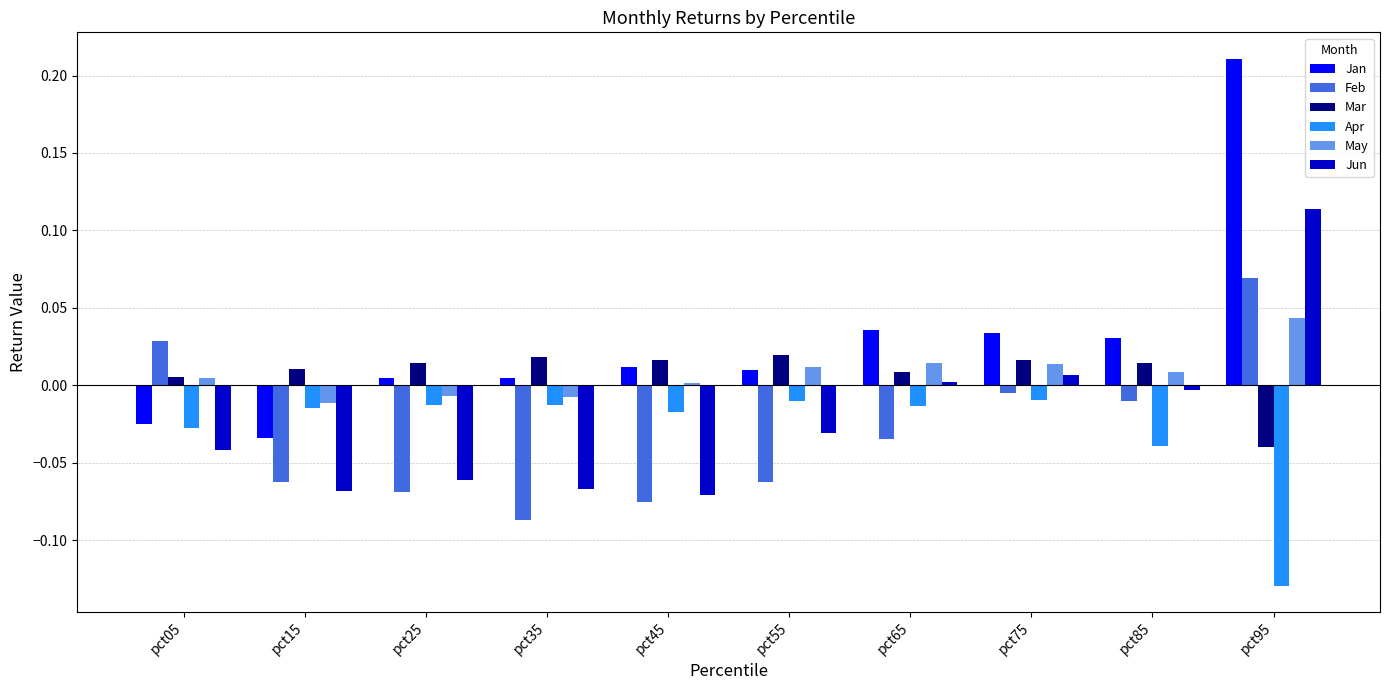

How many series are shown in this chart?

6